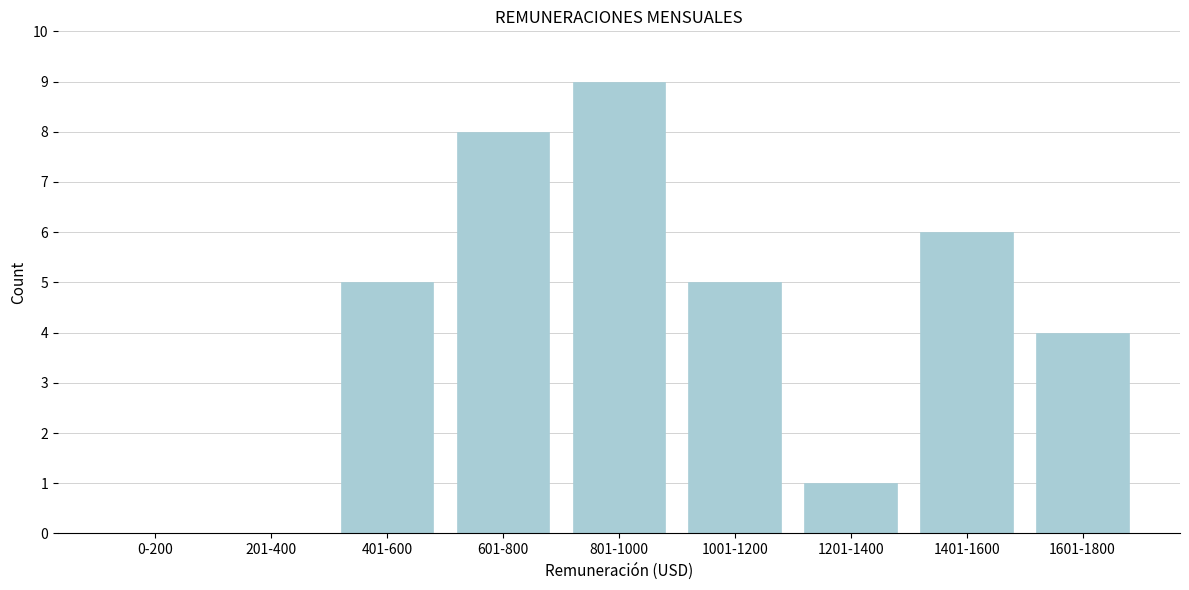

Reading left to right, list all the values displayed in this chart.

0-200=0	201-400=0	401-600=5	601-800=8	801-1000=9	1001-1200=5	1201-1400=1	1401-1600=6	1601-1800=4